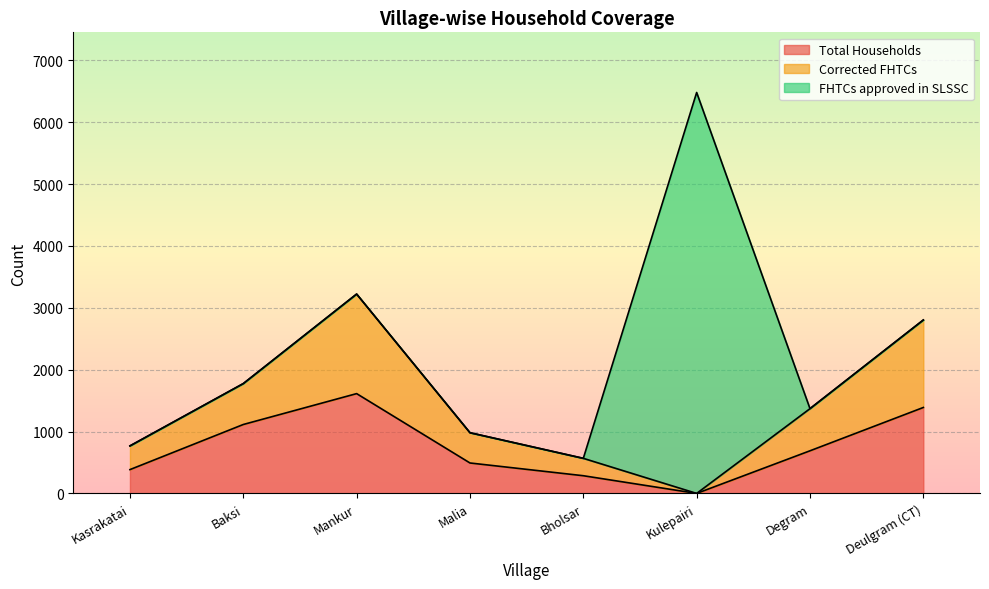

At which category does Total Households reach its first local peak?

Mankur